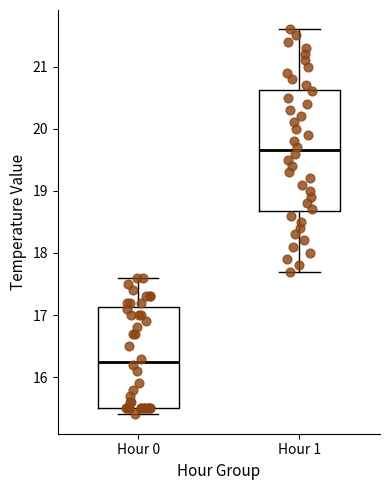

Reading left to right, transcribe this box plot: for each box, give where its median line is, the range the box spans, and where its two whiskers end, as read against the y-axis. The values are not printed on the chart, so give them approximately, as read against the axis.

Hour 0: median 16.3, box 15.5 to 17.1, whiskers 15.4 to 17.6
Hour 1: median 19.7, box 18.7 to 20.6, whiskers 17.7 to 21.6